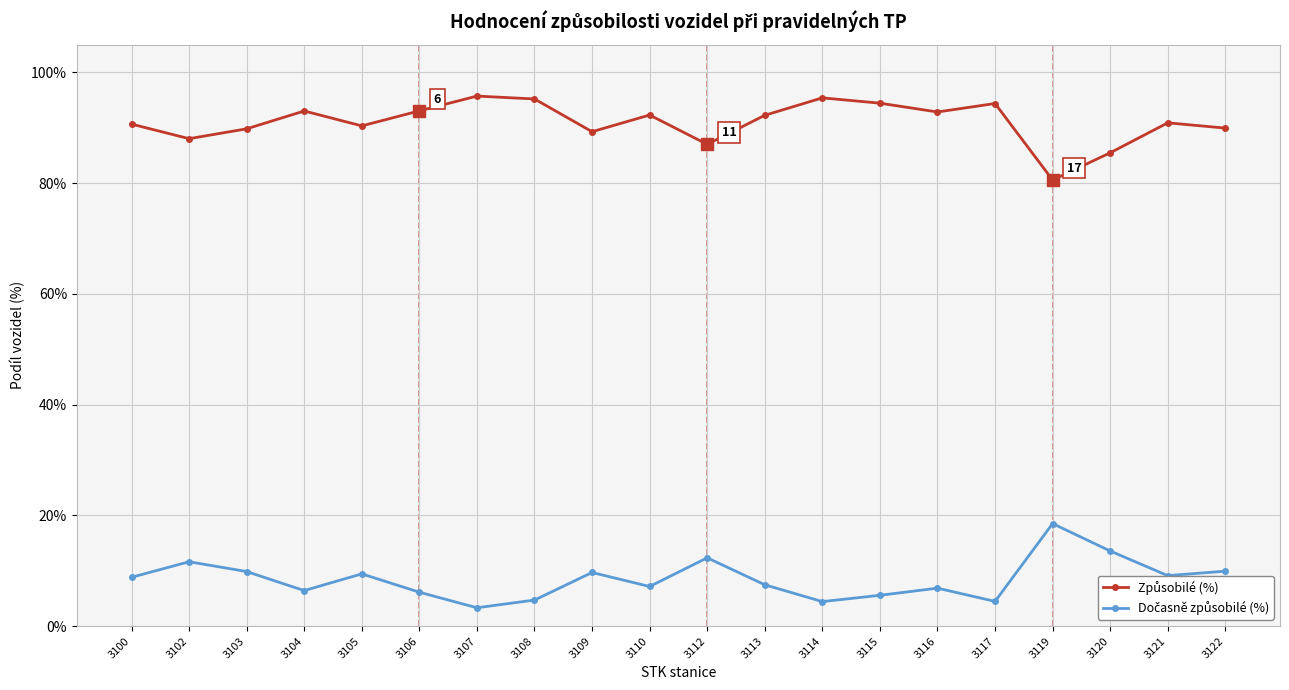

What is the difference between the highest and lowest values at 3122?

80.0